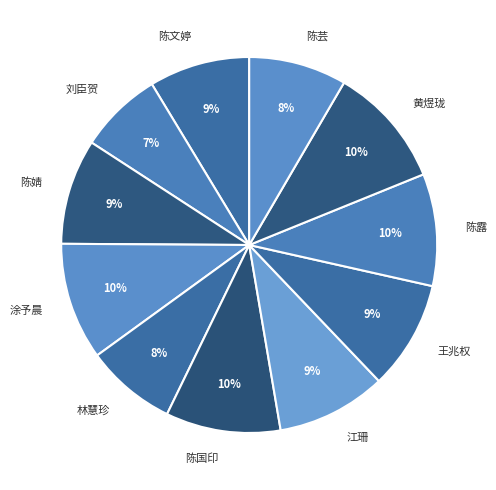

To the nearest percent, what portion does 涂予晨 represent?

10%